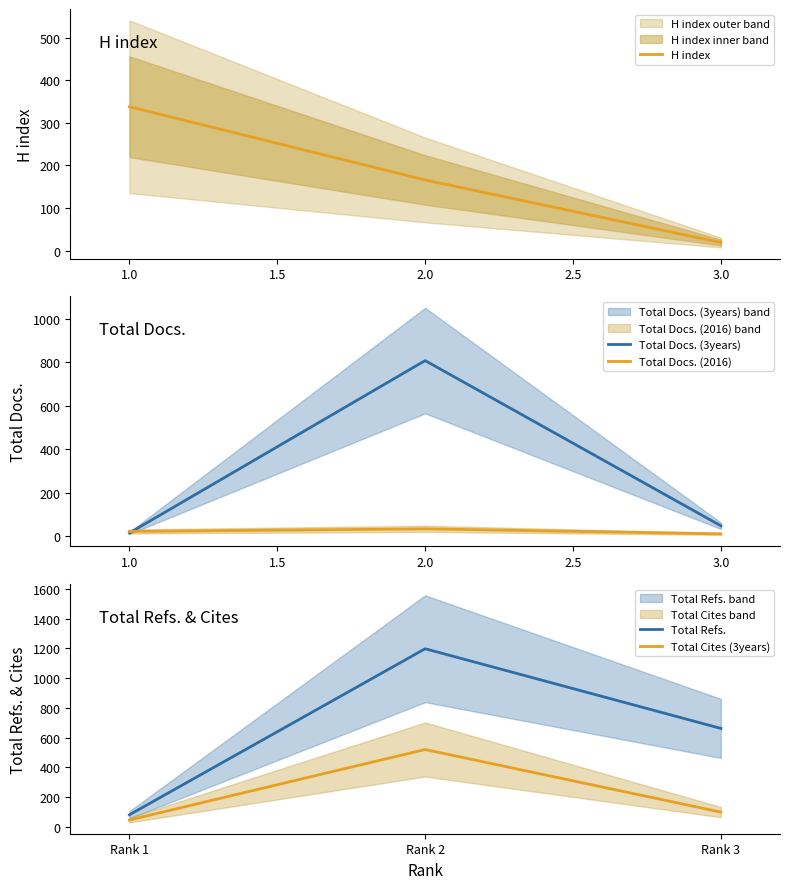

What is the average value of the Total Docs. (3years) series?

291